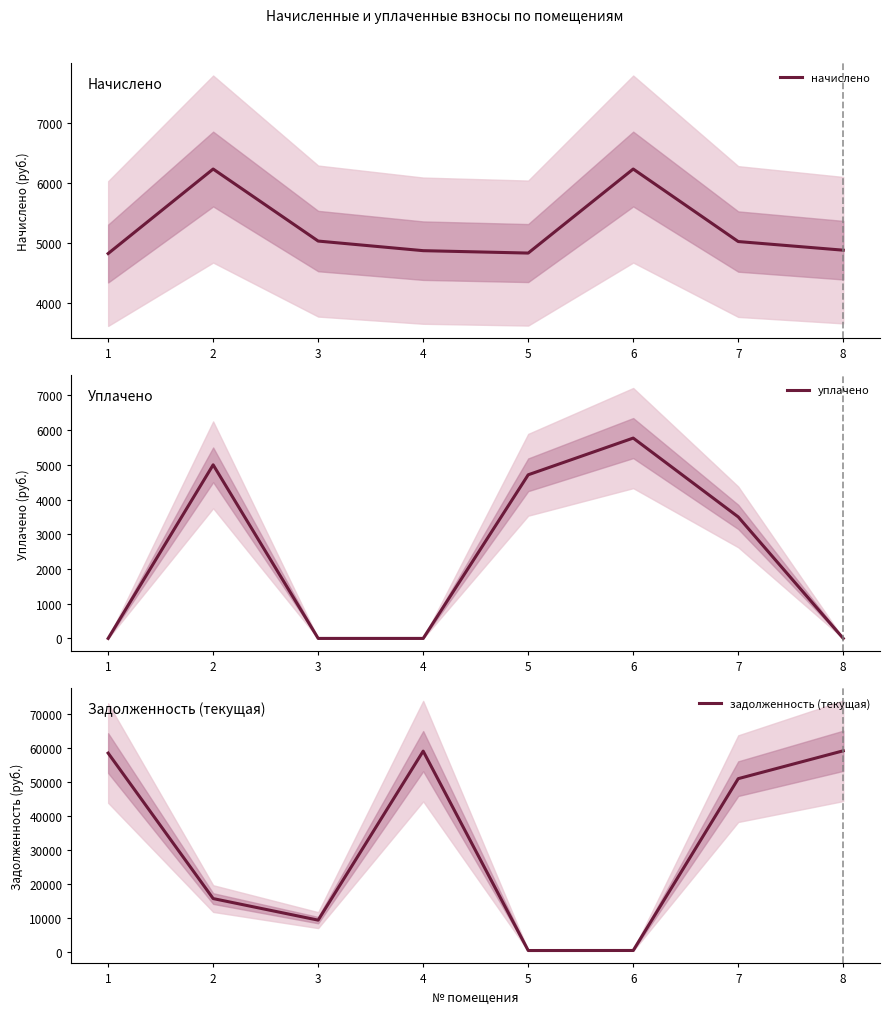

What is the difference between the highest and lowest values at 2?

10724.5